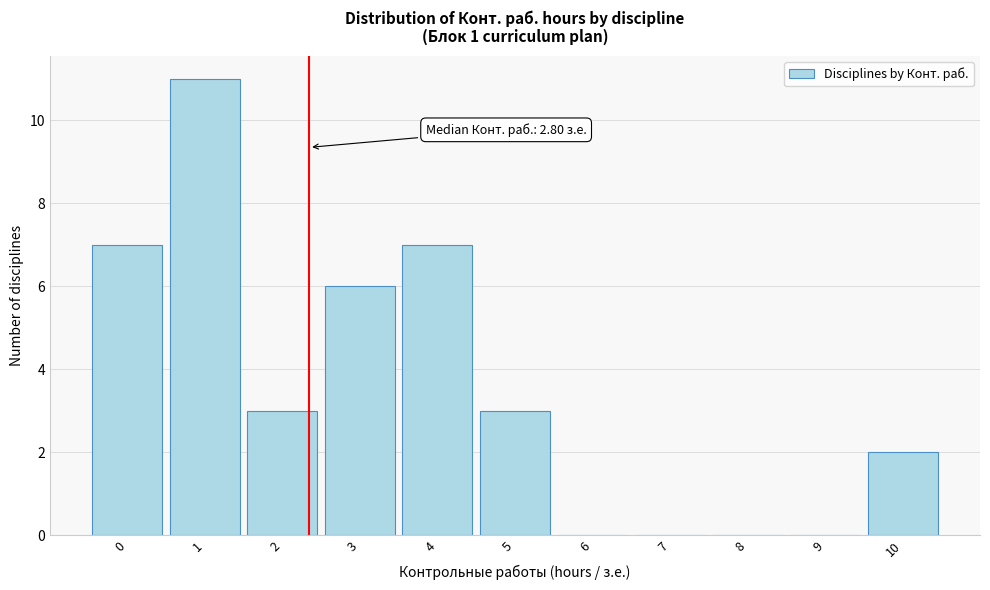

Reading left to right, extract all data points from this chart.

0=7	1=11	2=3	3=6	4=7	5=3	6=0	7=0	8=0	9=0	10=2